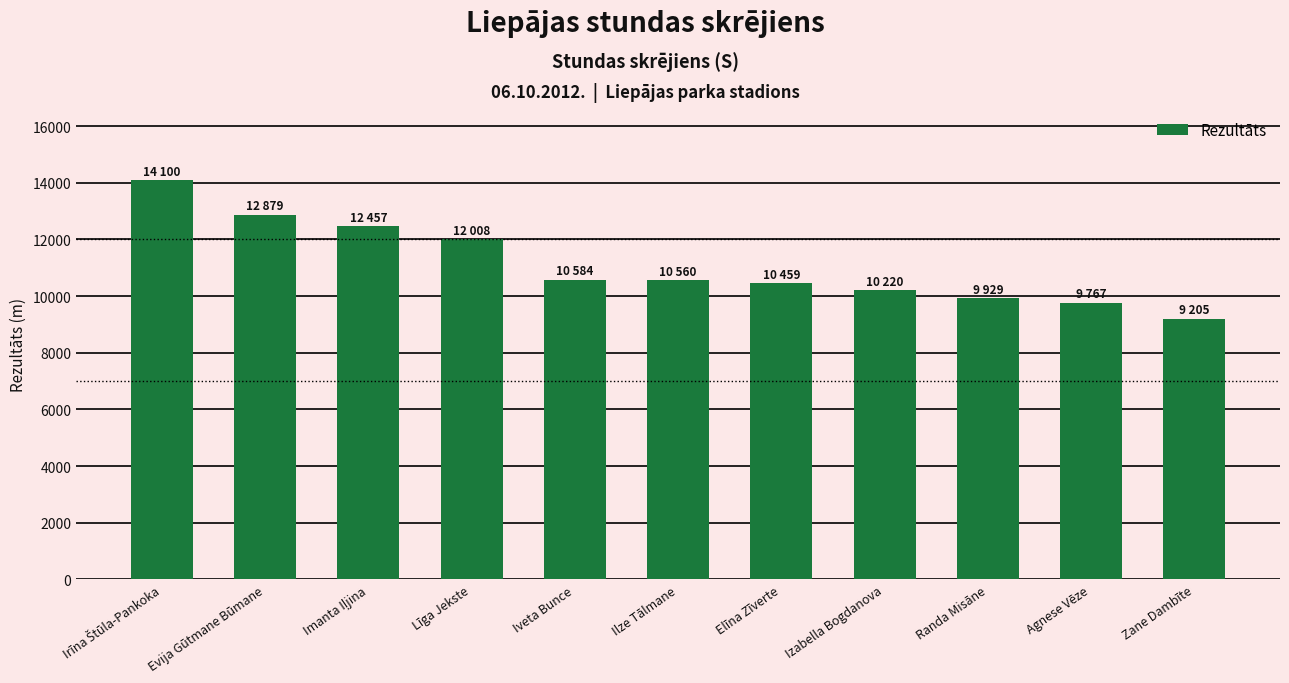

The chart shows a value of 9767 at Agnese Vēze. True or false?

True